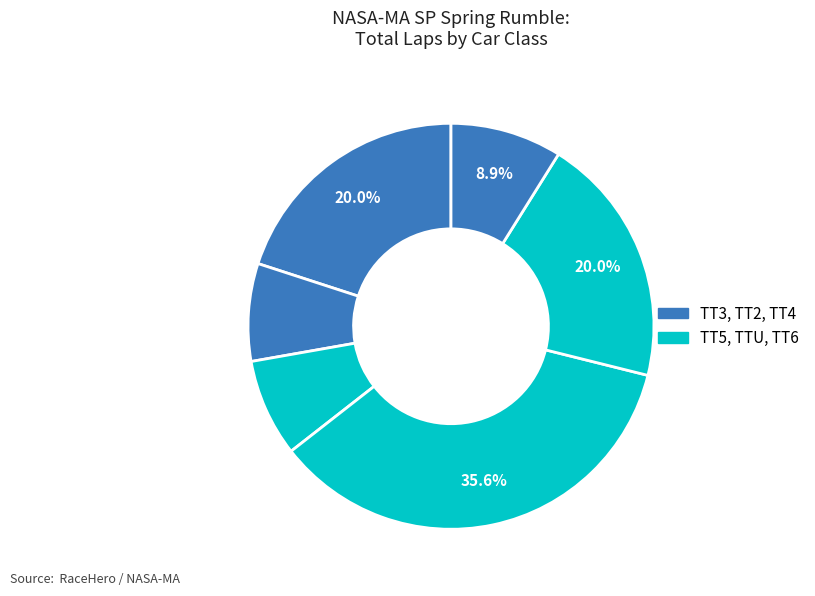

How many slices are in this pie chart?

6